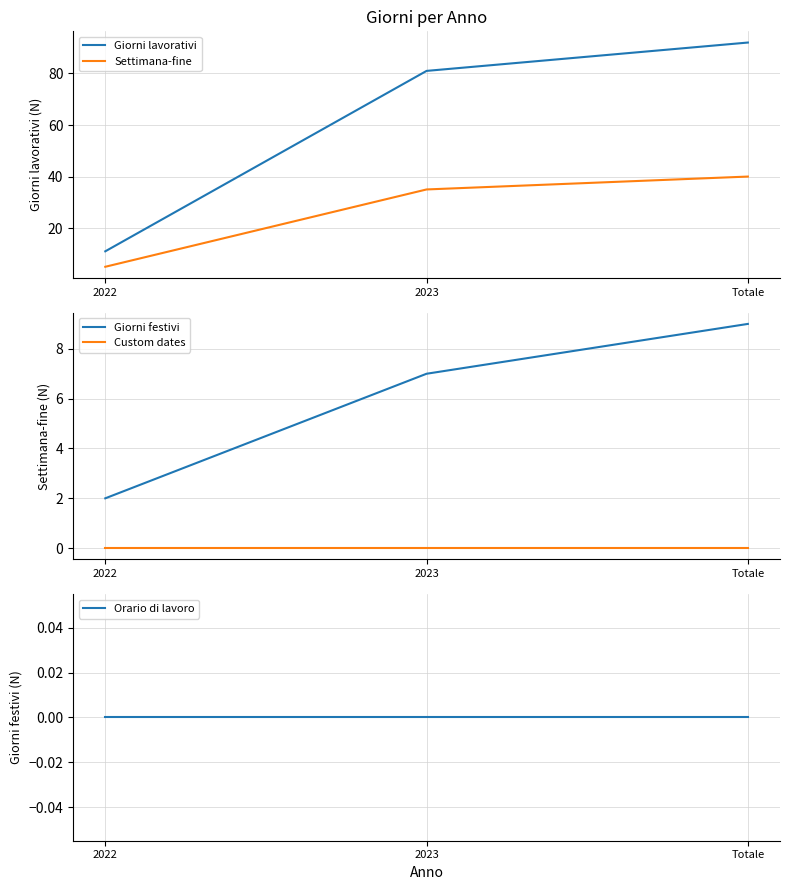

Is this an area chart (filled region under the line)?

No